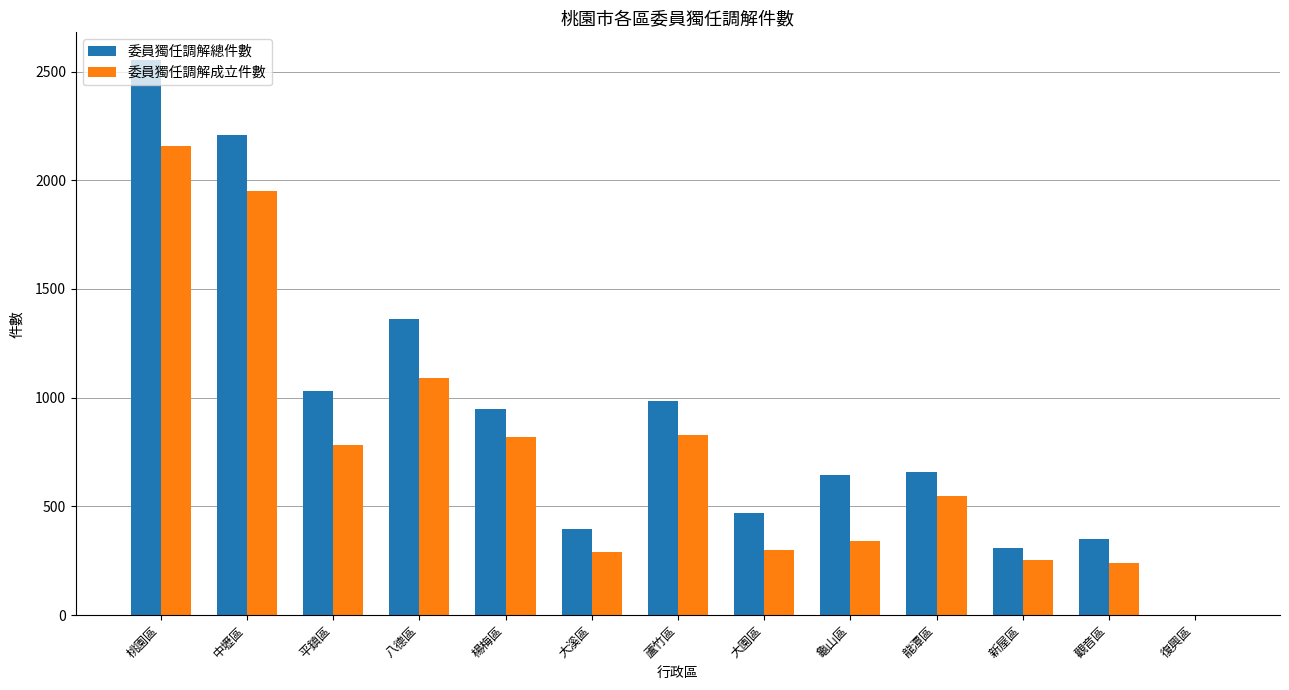

Between 八德區 and 大溪區, which series saw the biggest shift?

委員獨任調解總件數